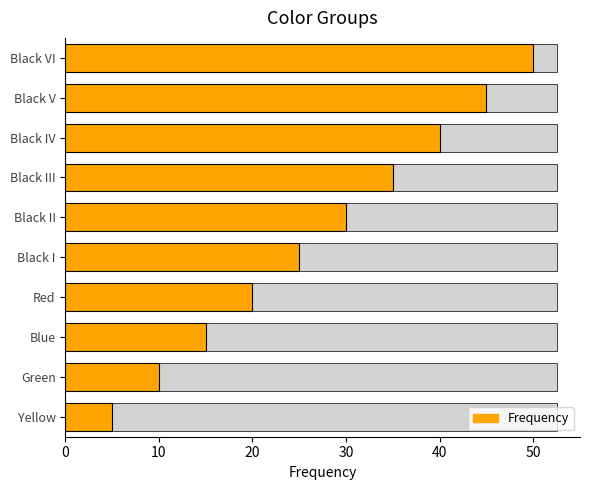

Does the chart contain stacked bars?

No